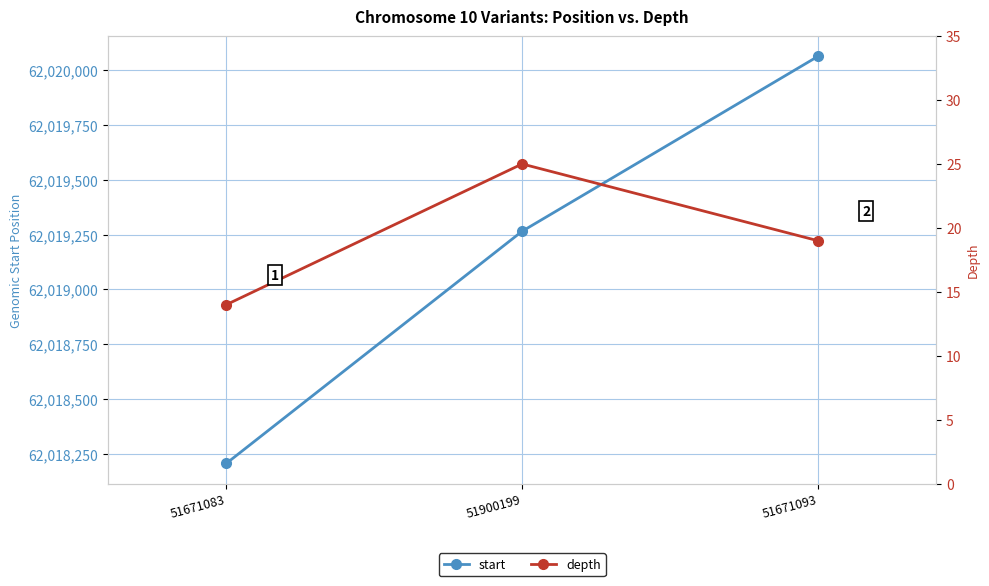

How many lines are shown in the chart?

2